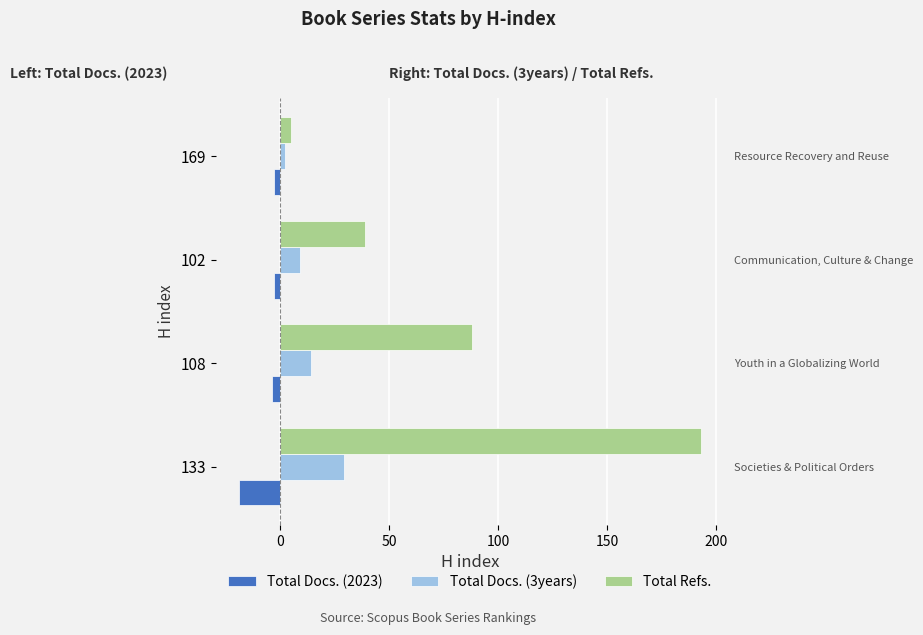

How many groups of bars are there?

4